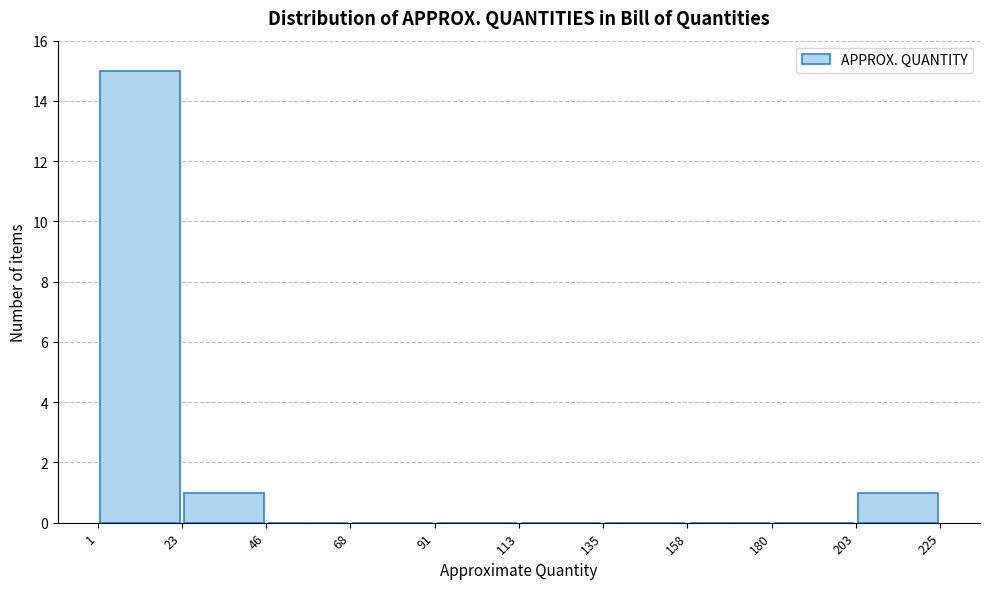

Which range on the x-axis has the tallest bar?

1 to 23